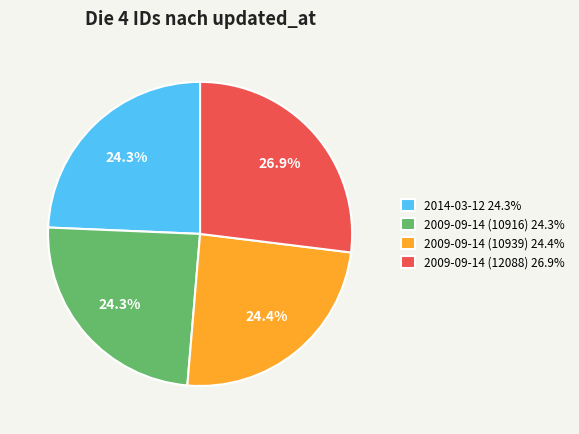

Approximately how many times larger is the value at 2009-09-14 (12088) 26.9% compared to 2009-09-14 (10939) 24.4%?

1.1